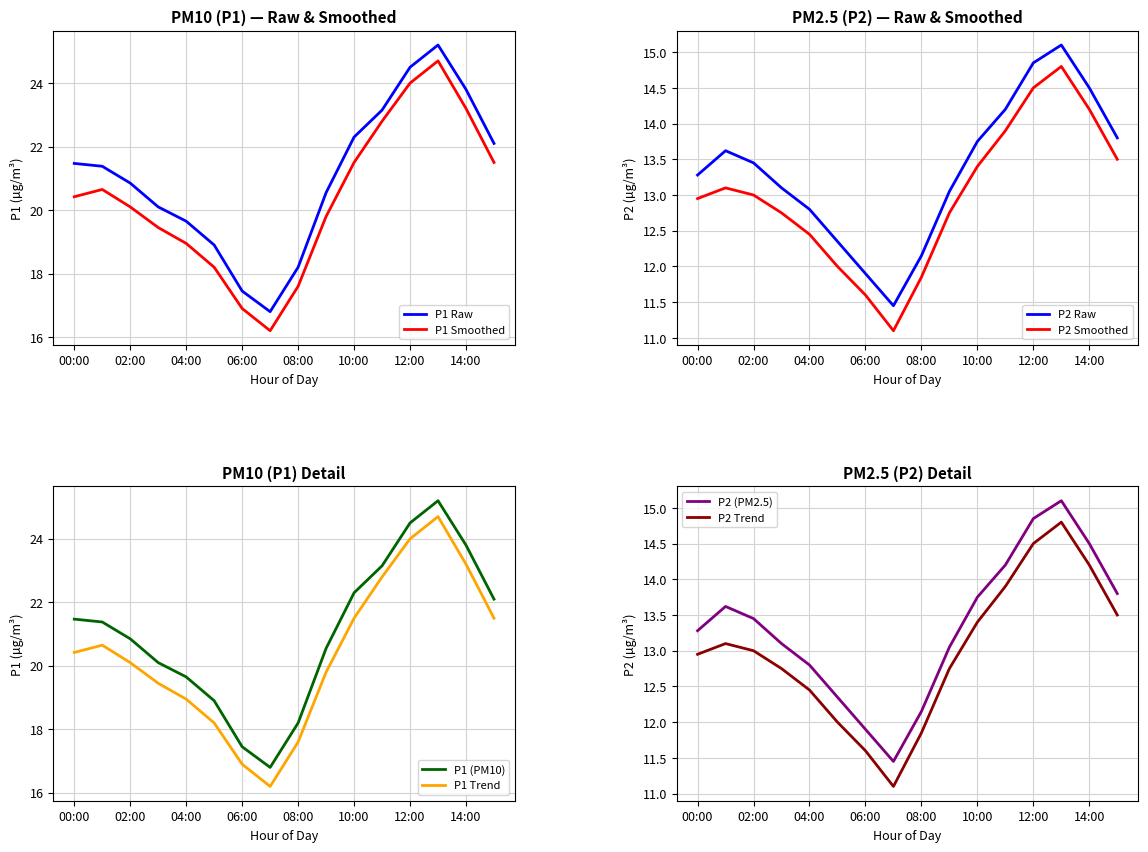

In P2, how many points are higher than both neighbors (excluding endpoints)?

2